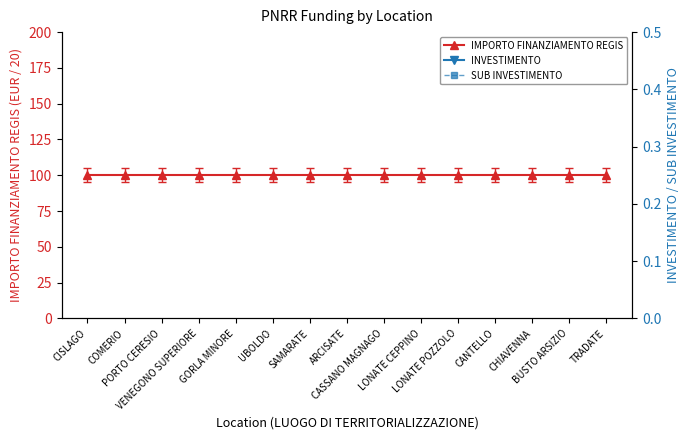

Count the number of data series in this chart.

3